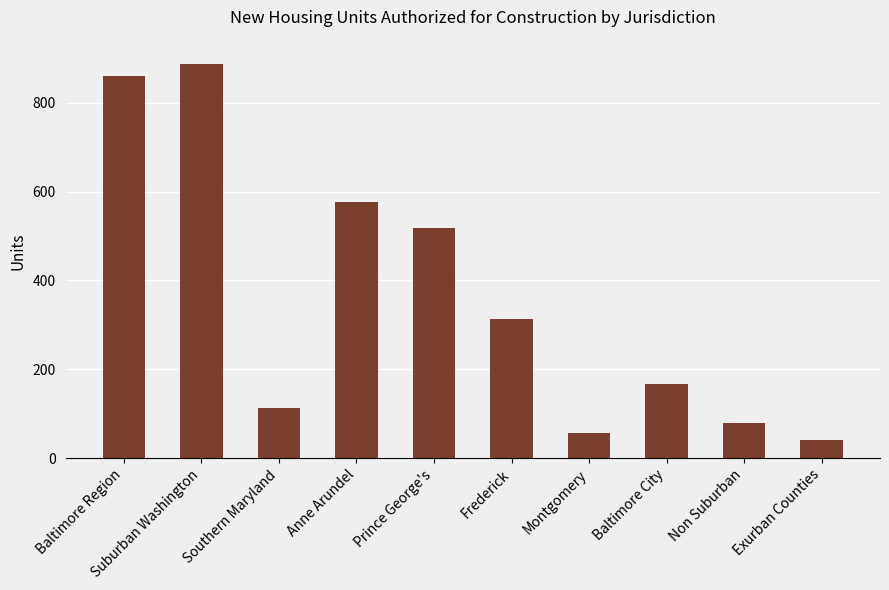

What is the change in value from Suburban Washington to Montgomery?

-831